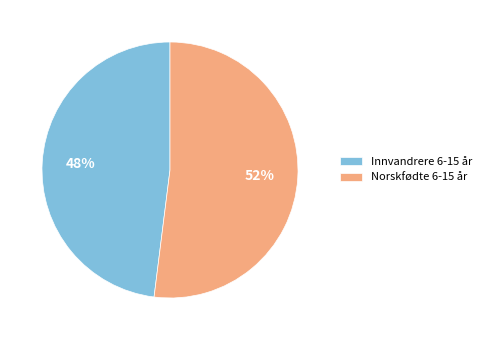

Which category has the biggest portion of the pie?

Norskfødte 6-15 år